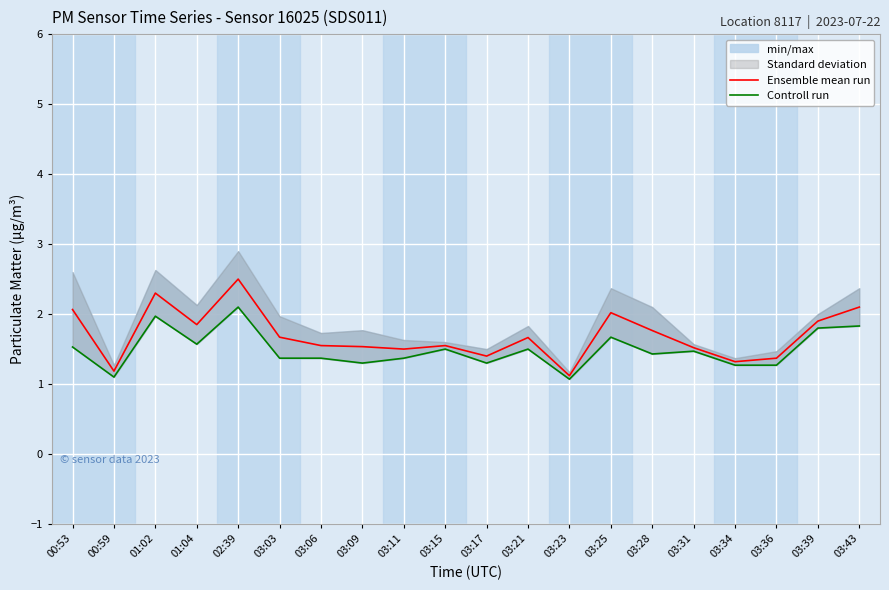

At how many categories does at least one series exceed 1?

20